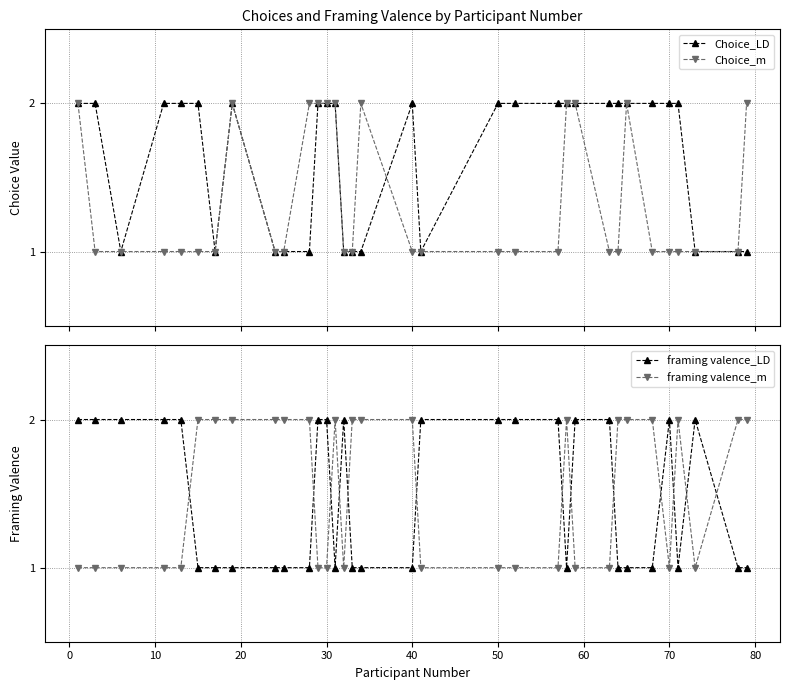

What is the value of the Choice_m point at the 15th from the left?

1